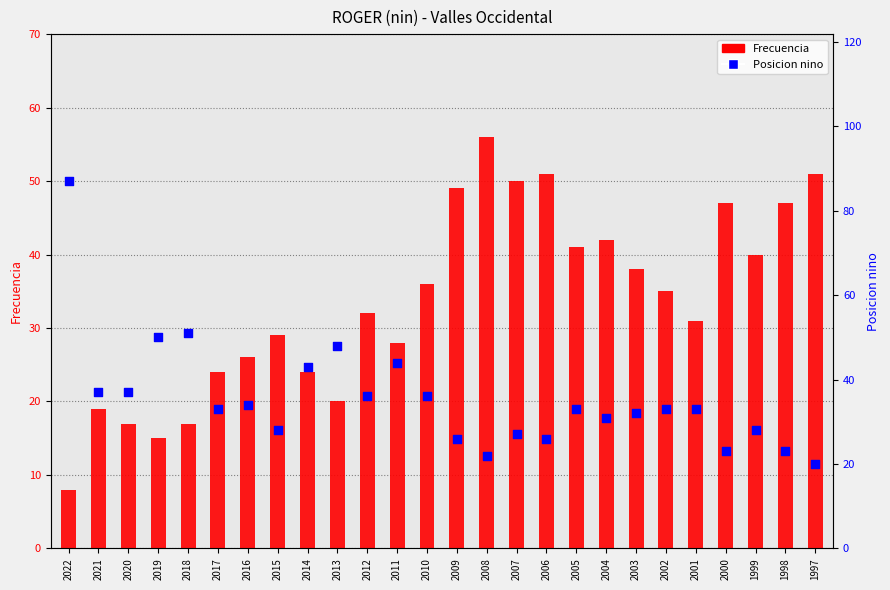

Which series has the widest spread of Y values?

Posicion nino